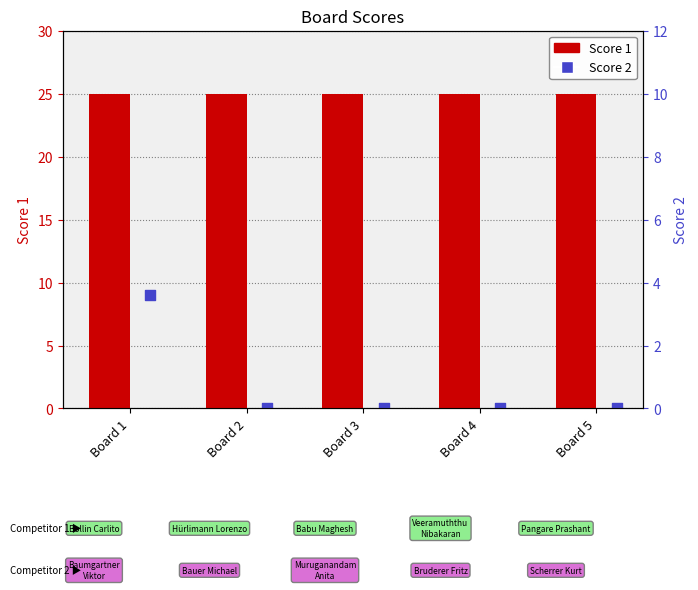

What are all the series names shown in the legend?

Score 1, Score 2